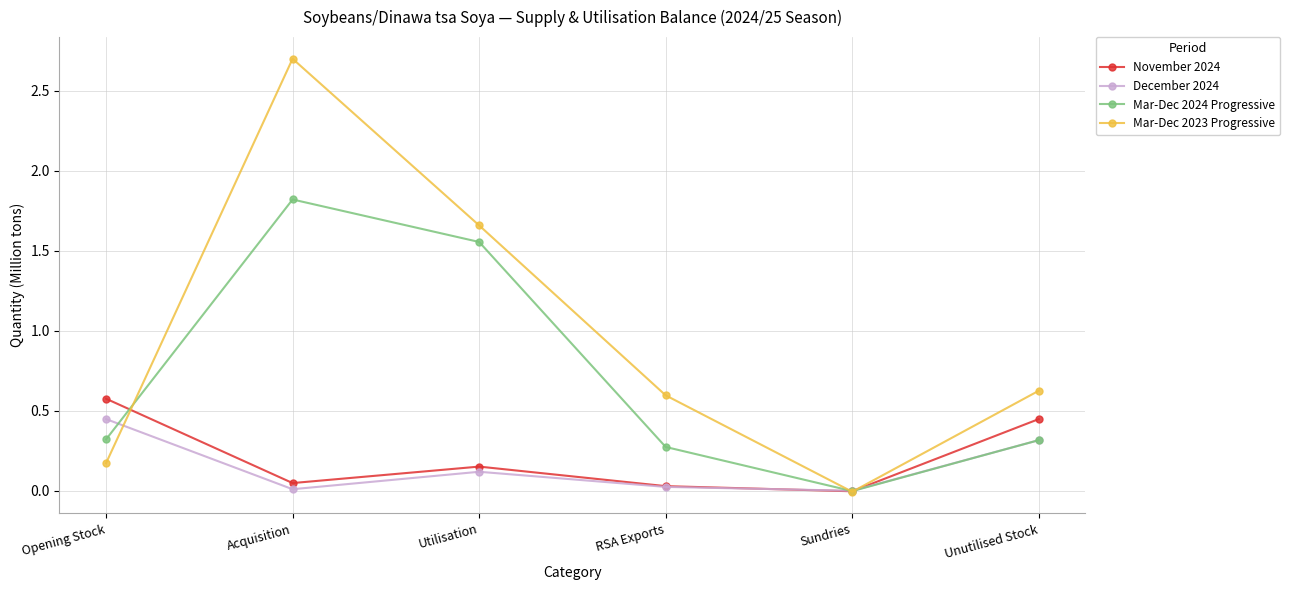

What are all the series names shown in the legend?

November 2024, December 2024, Mar-Dec 2024 Progressive, Mar-Dec 2023 Progressive